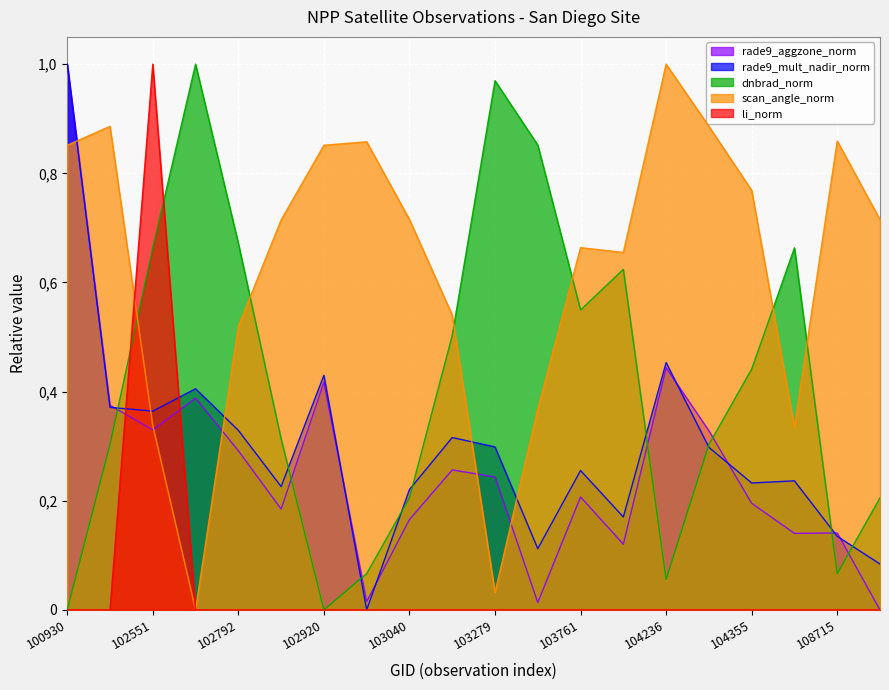

What is the difference between the maximum and minimum values in the dnbrad_norm series?

1.0